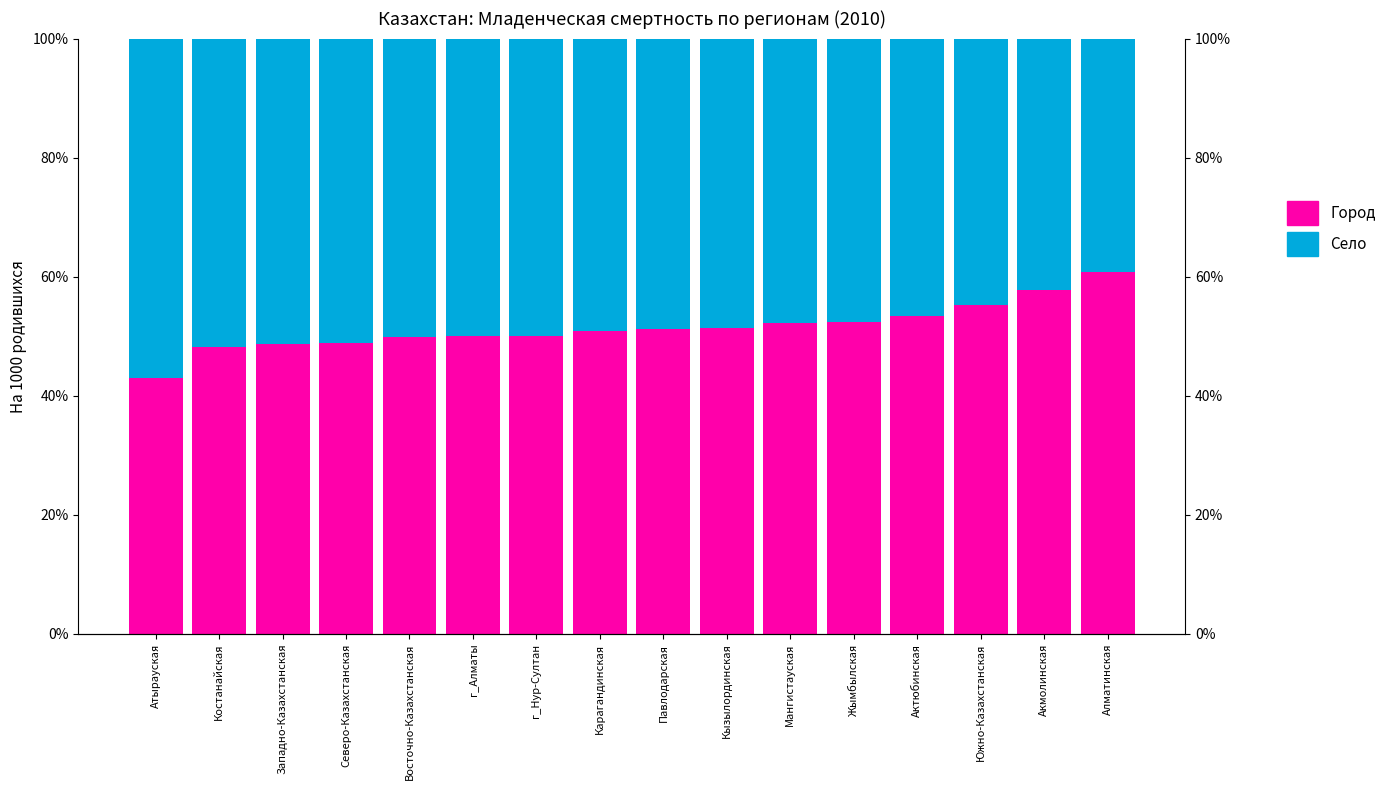

What is the sum of all Город values?

824.1